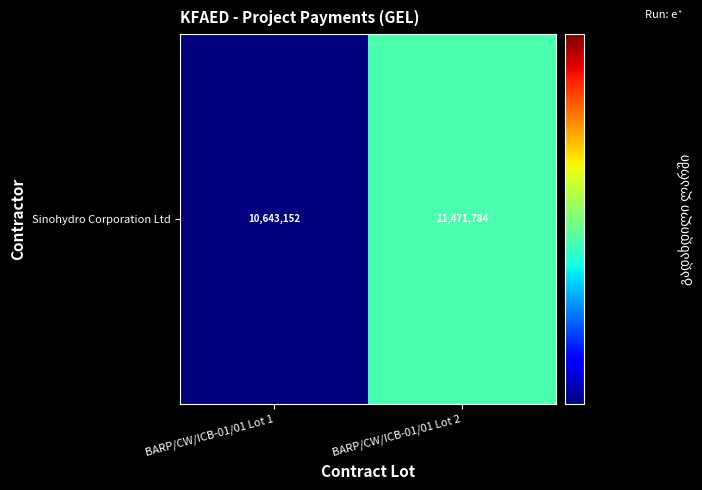

How many data points are above 11471783?

1